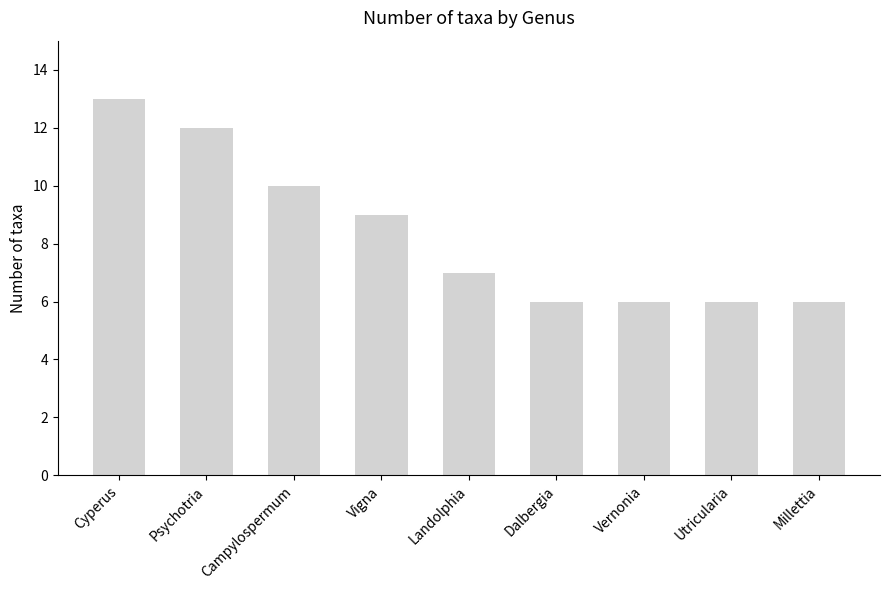

What is the sum of all values?

75